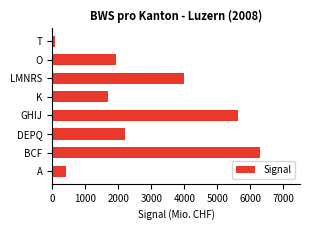

Reading bottom to top, transcribe all the data shown in this chart.

A=433.2	BCF=6277.7	DEPQ=2203.7	GHIJ=5622.4	K=1682.7	LMNRS=3991.9	O=1919.7	T=94.6